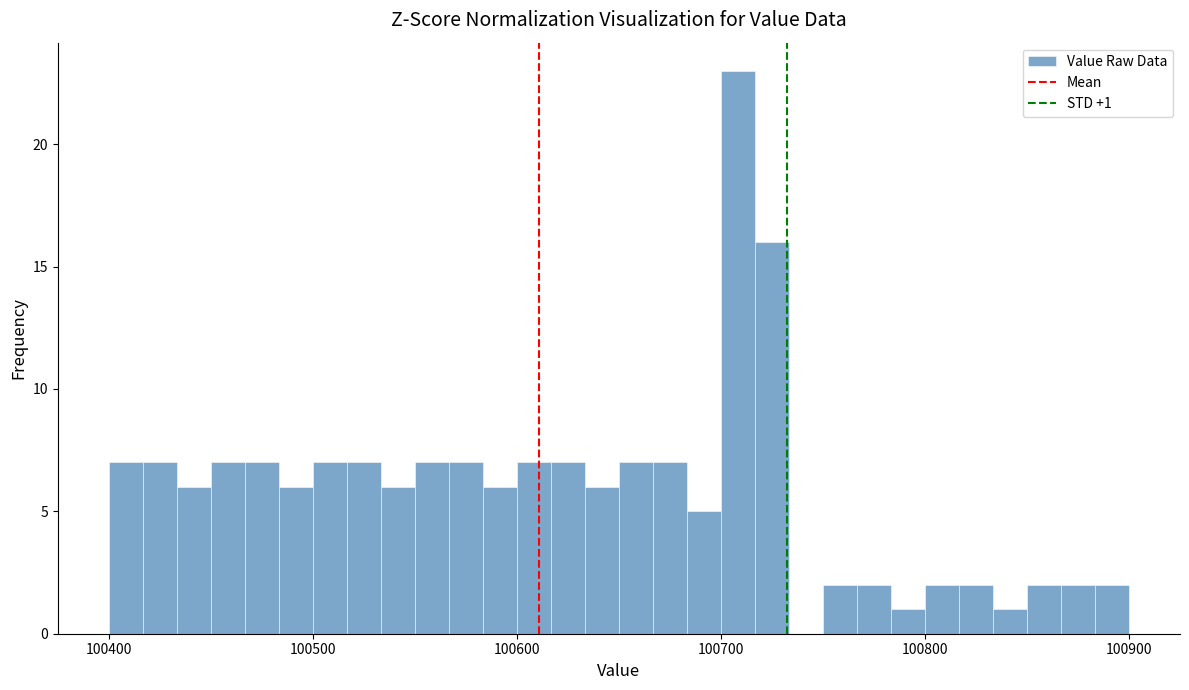

Read against the x-axis, roughly where is the centre of the tallest bar?

100710